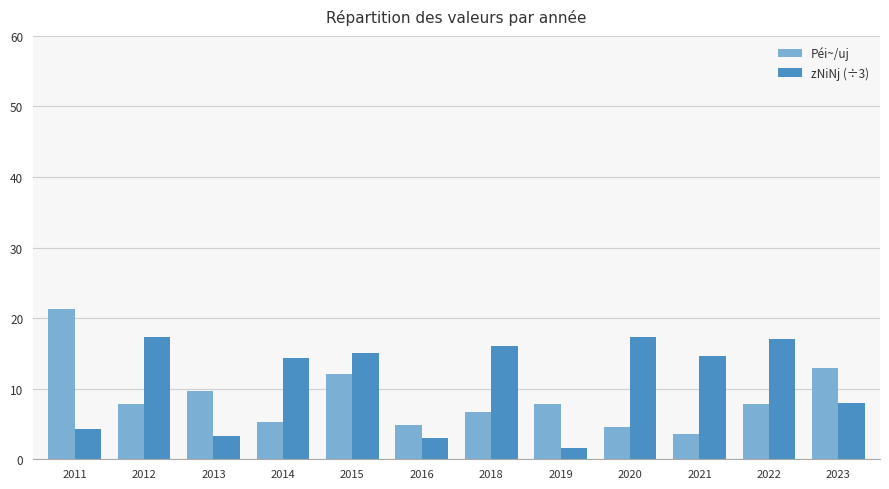

List the series in order of their overall mean, highest first.

zNiNj (÷3), Péi~/uj